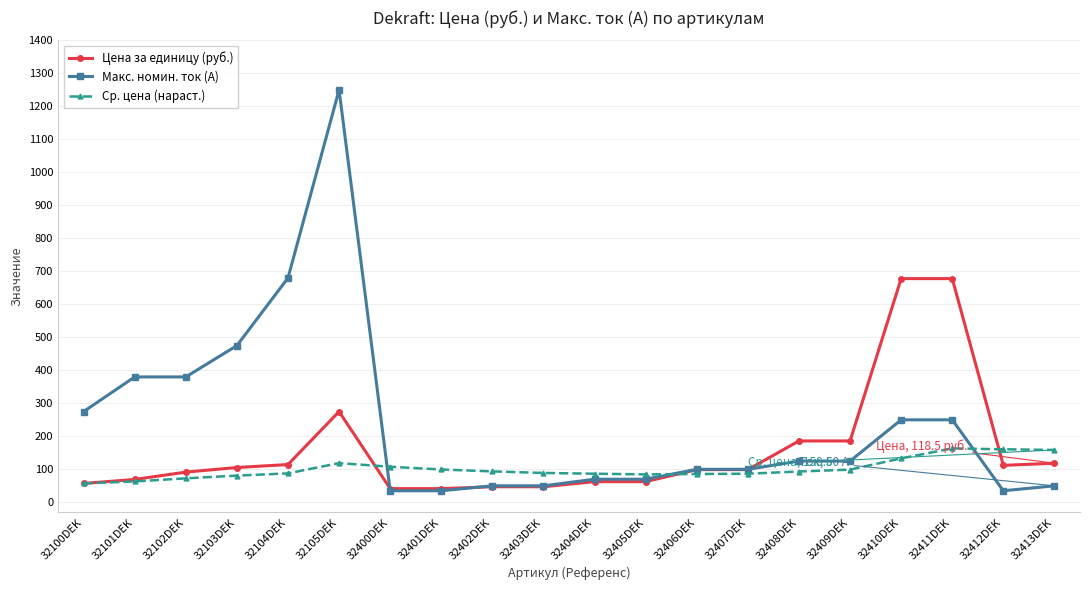

What position from the left is 32410DEK?

17